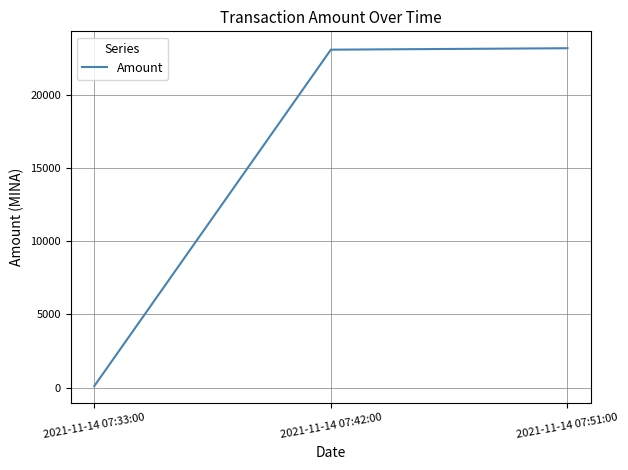

Where is the data nearest to the value 11637?

2021-11-14 07:42:00